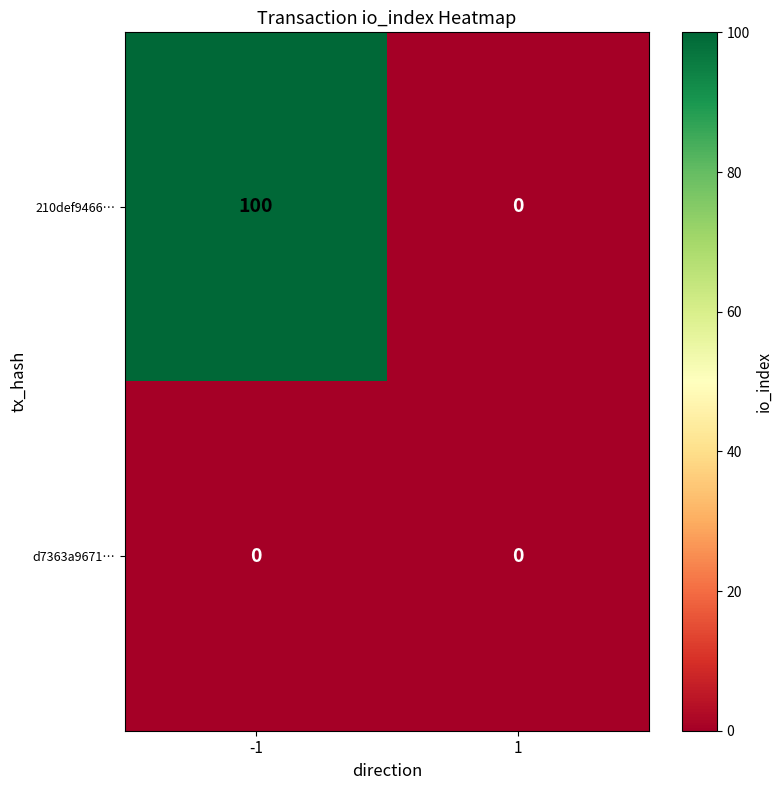

List the series in order of their overall mean, lowest first.

d7363a9671…, 210def9466…